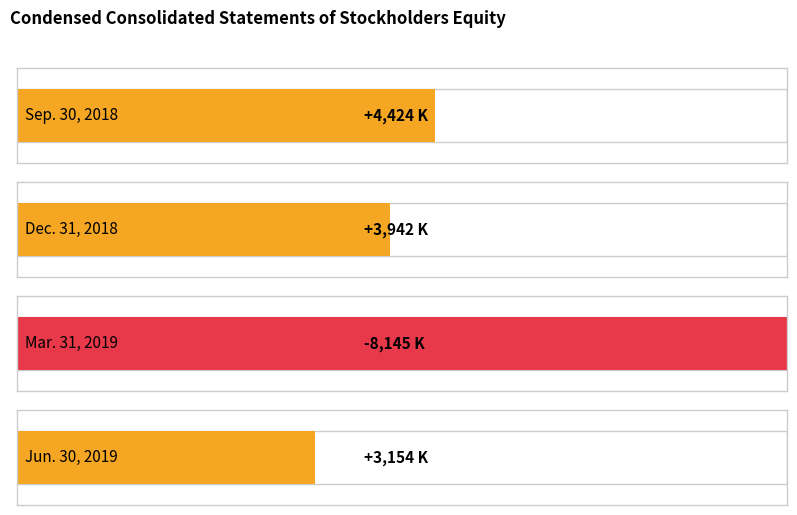

What is the difference between the maximum and minimum values?

12569